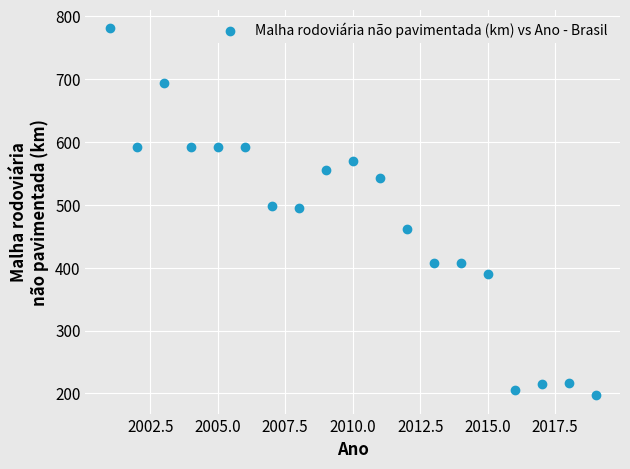

What is the range of X values (max minus min)?

18.0